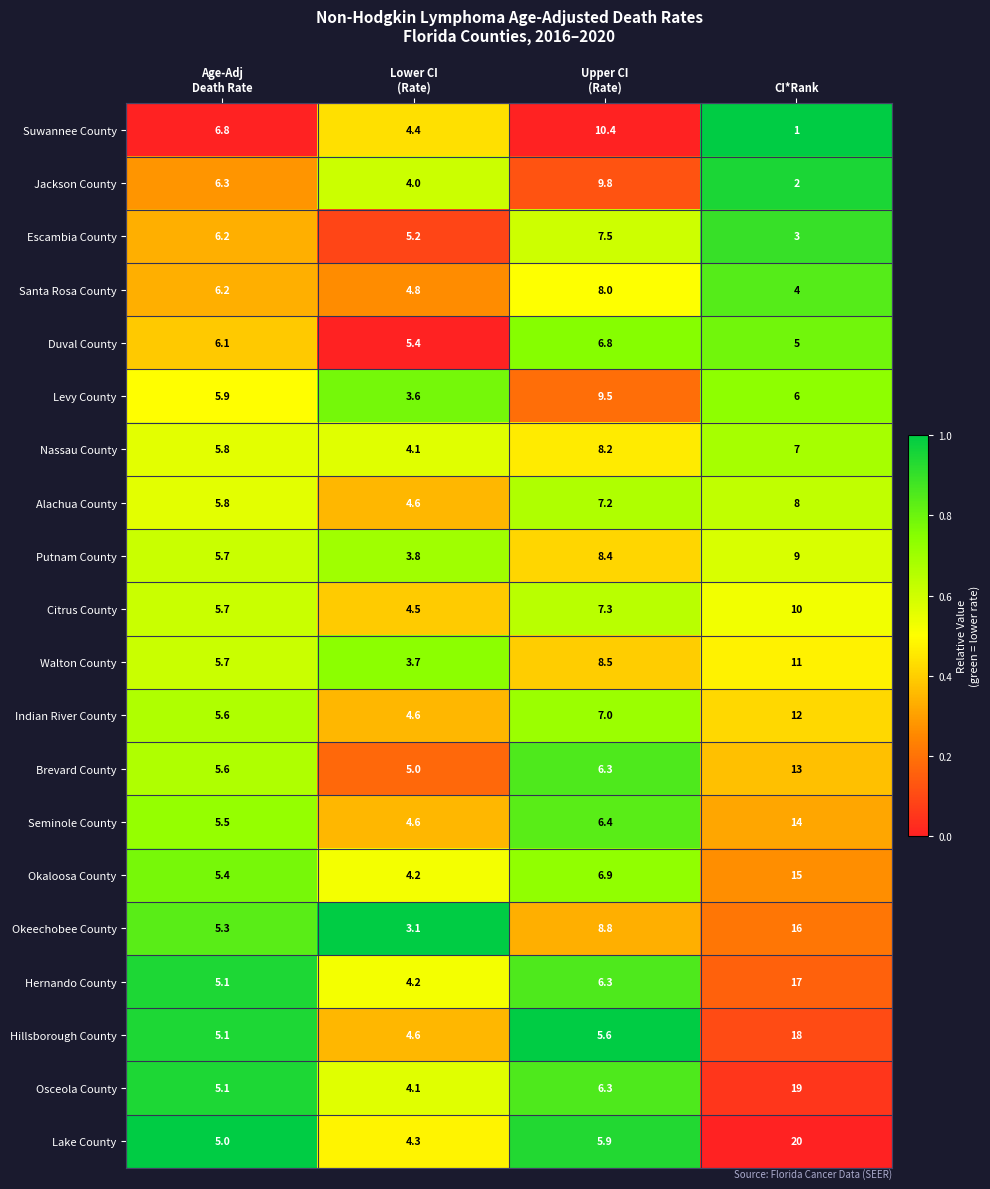

At which category does the chart reach its minimum across all series?

CI*Rank